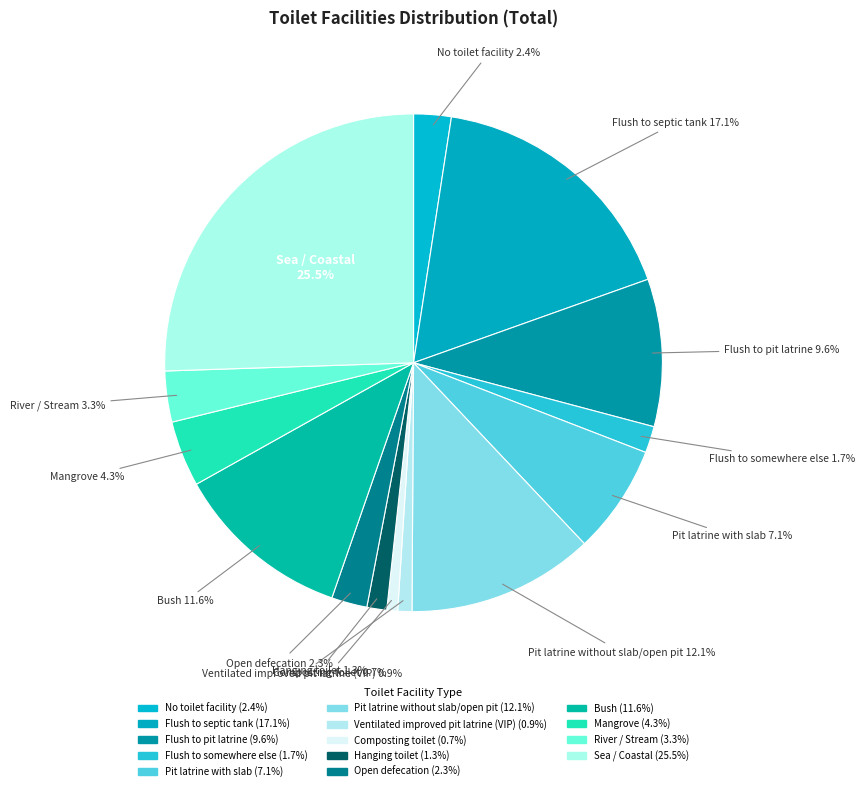

How many slices are in this pie chart?

14